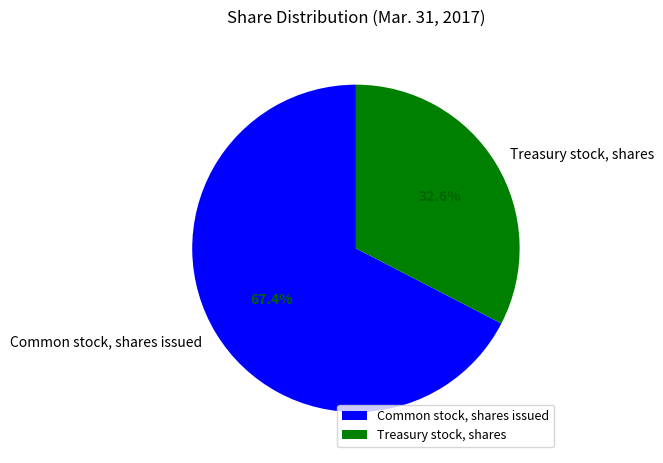

To the nearest percent, what is the average slice percentage?

50%